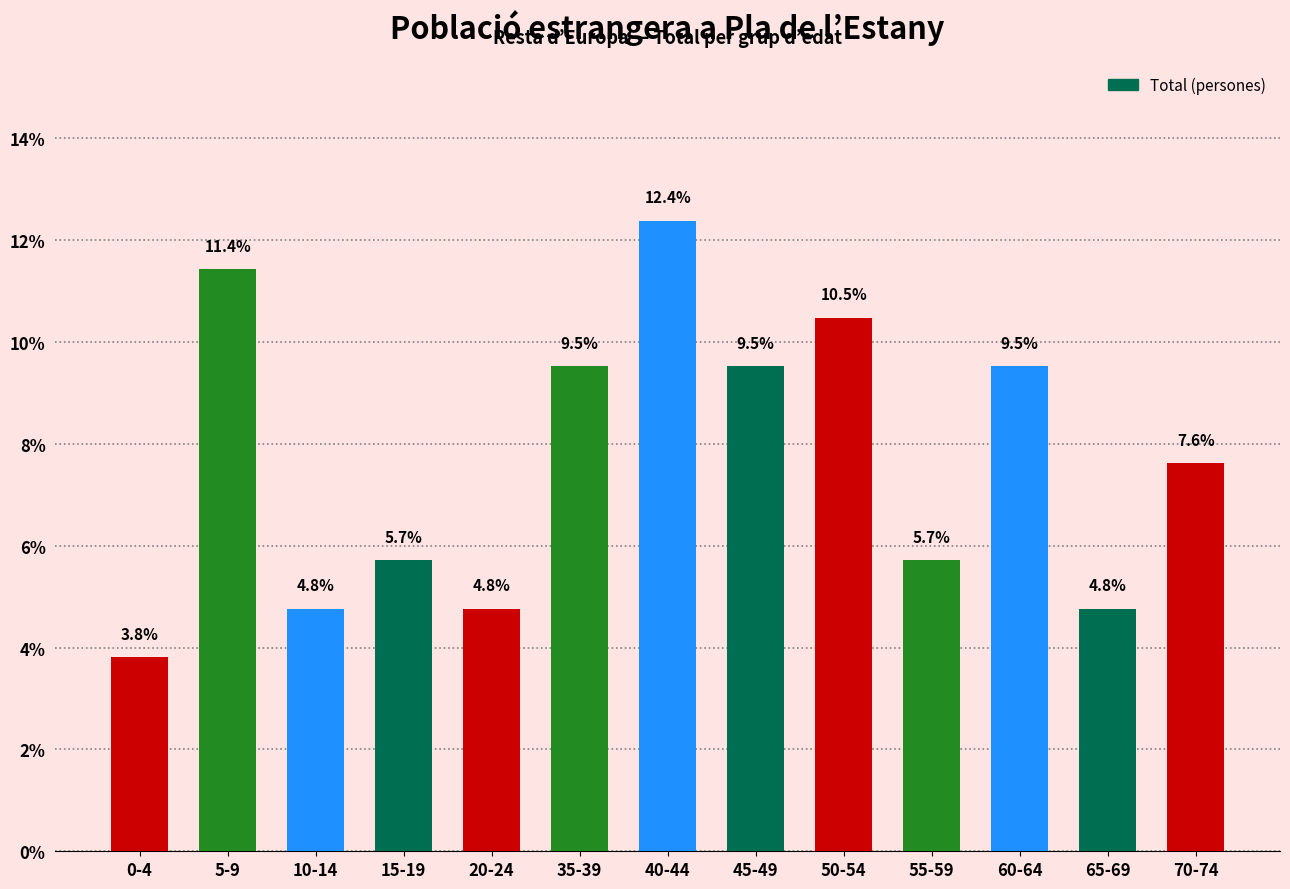

What position from the left is 15-19?

4